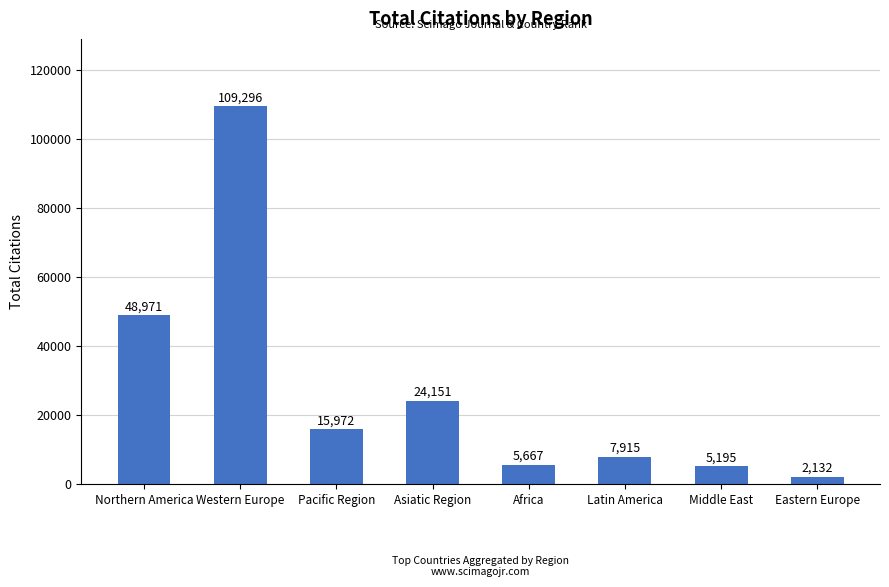

List the labels in order of value, smallest first.

Eastern Europe, Middle East, Africa, Latin America, Pacific Region, Asiatic Region, Northern America, Western Europe